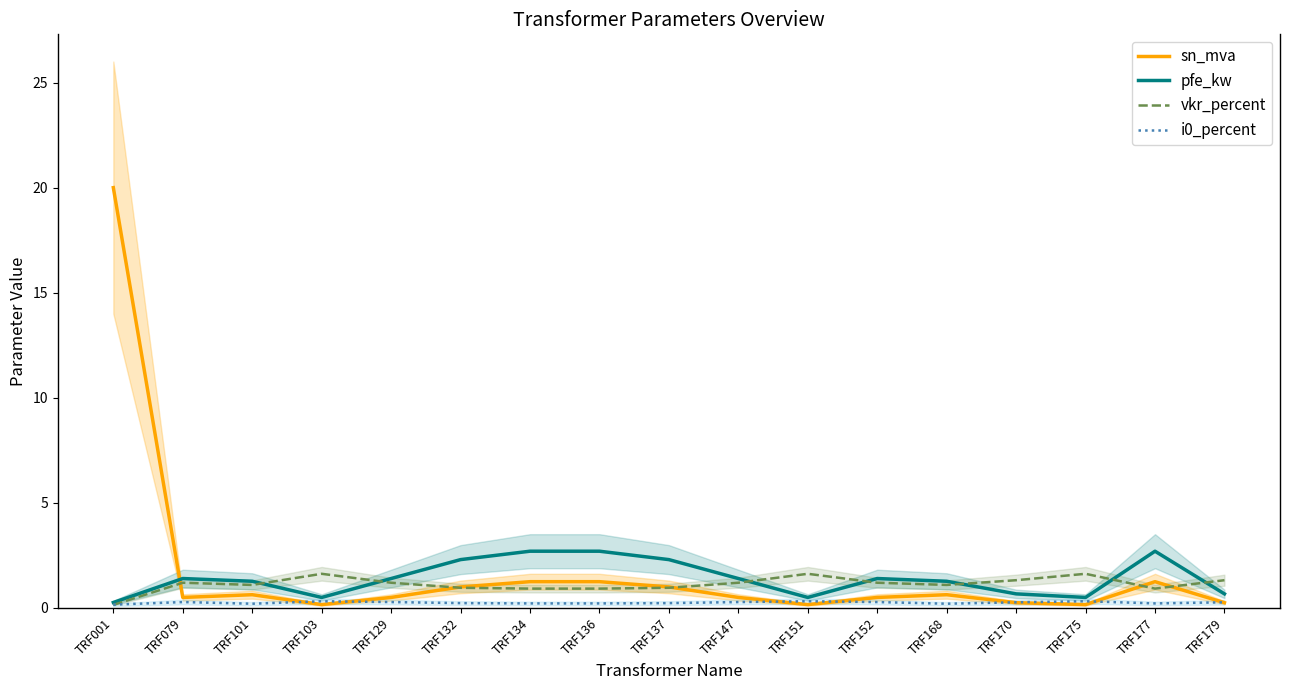

How many categories are shown in the chart?

17